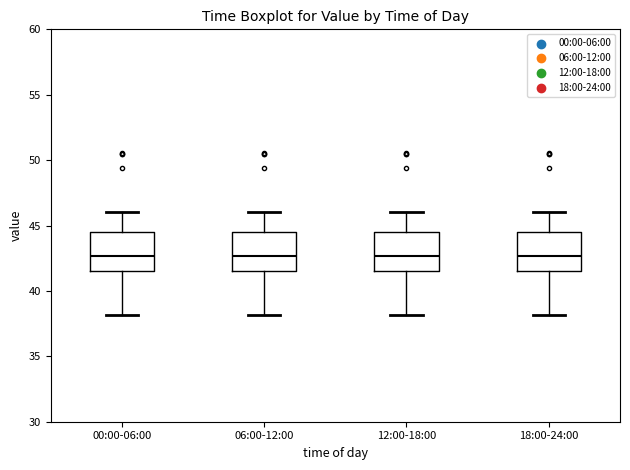

Where is the upper edge of the box for 06:00-12:00 on the y-axis? The values are not printed on the chart, so give them approximately, as read against the axis.

44.5